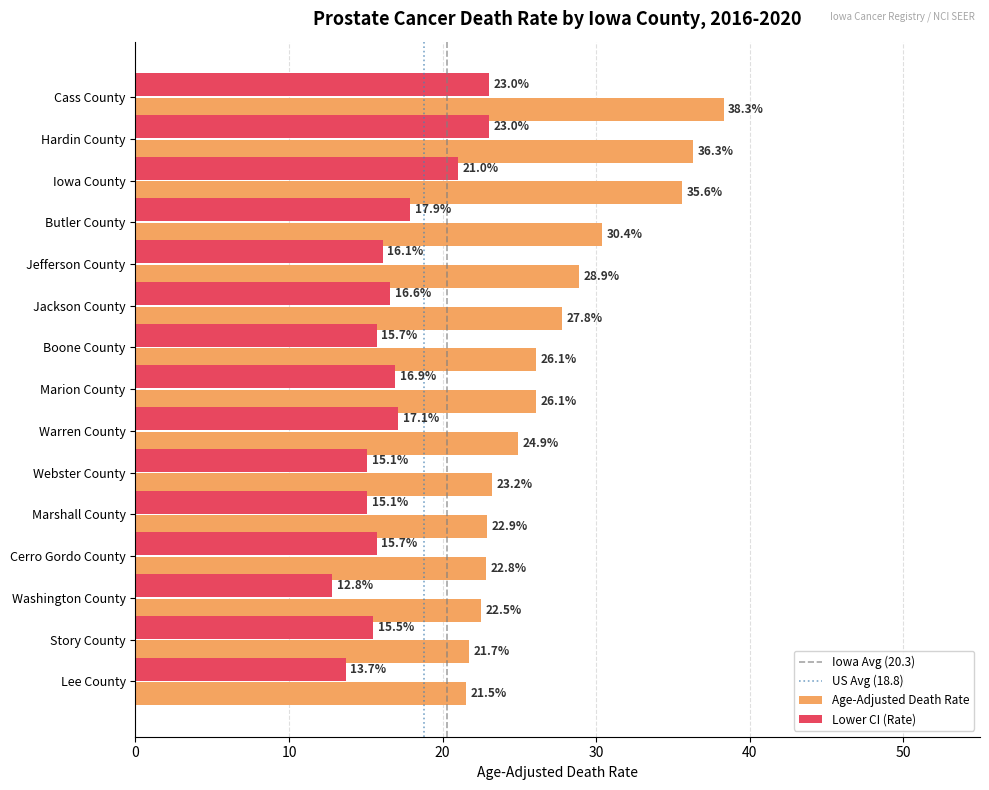

What is the lowest value of the Age-Adjusted Death Rate series?

21.5